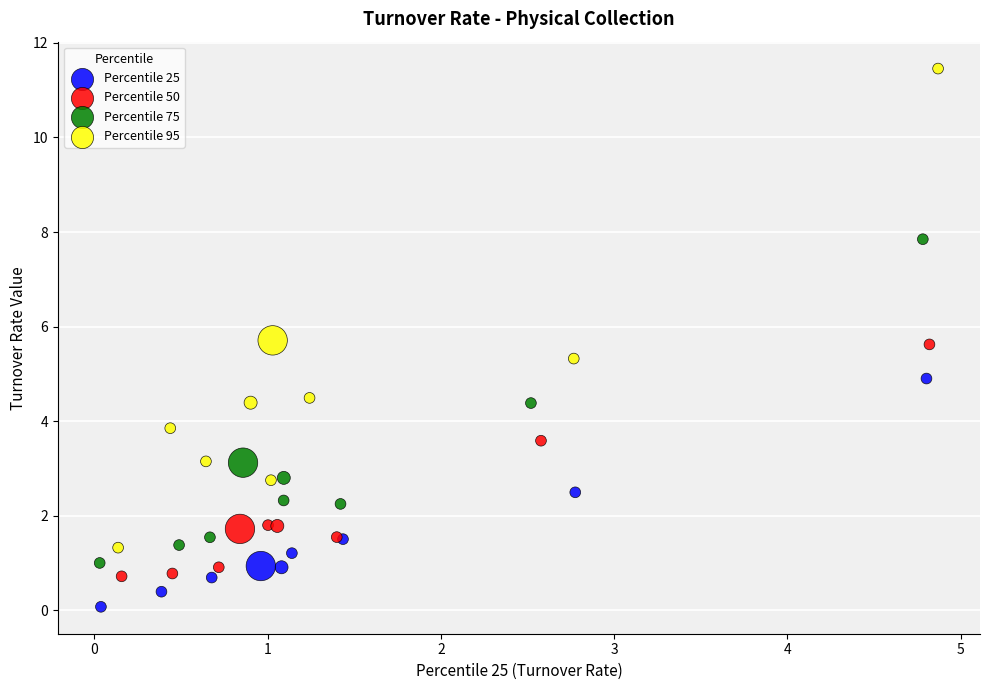

Which series contains the lowest Y value?

Percentile 25